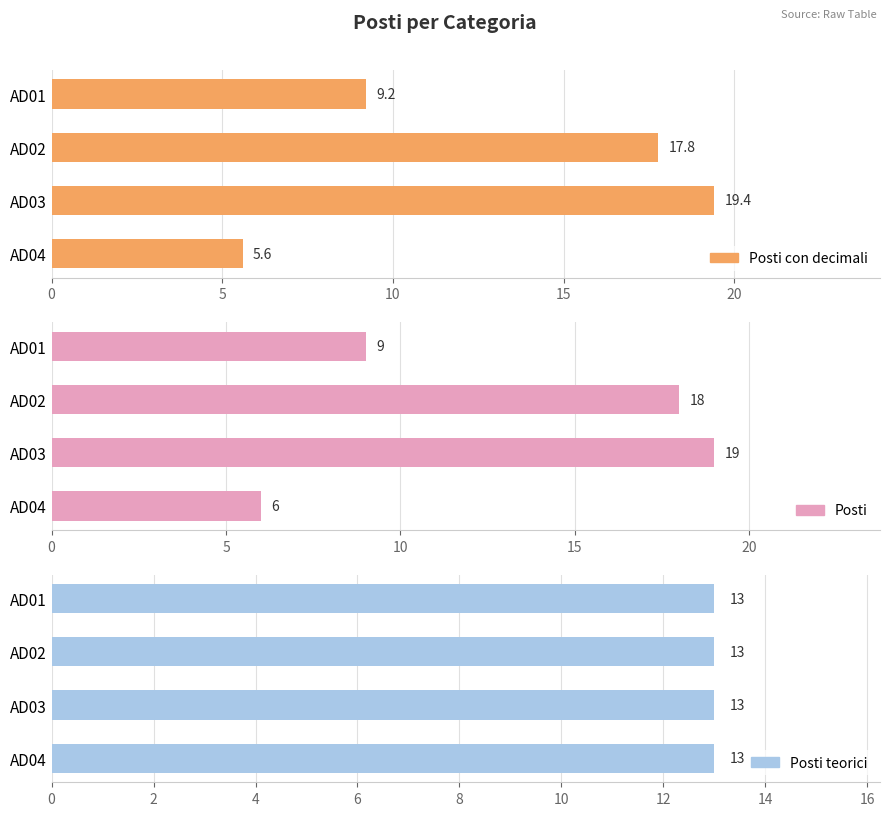

How many bars are there in each group?

3